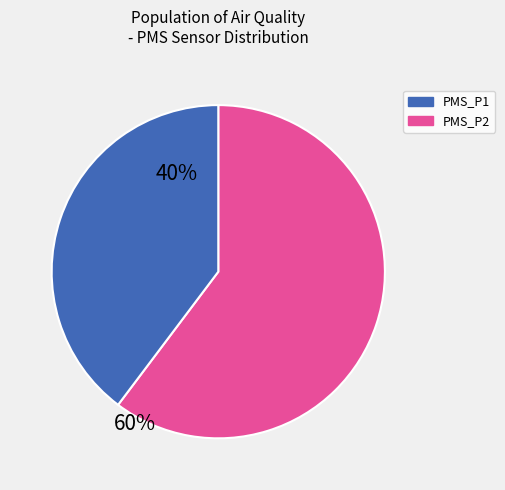

Does any single category account for the majority?

Yes